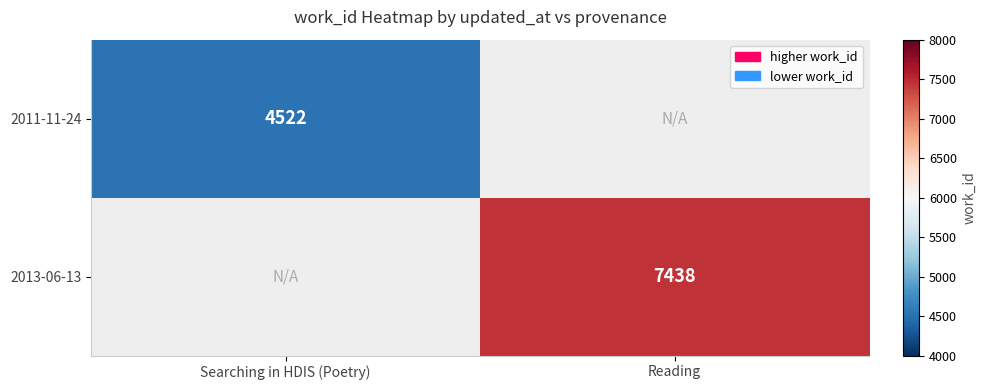

Is it true that 2011-11-24 equals 4522 at Searching in HDIS (Poetry)?

True